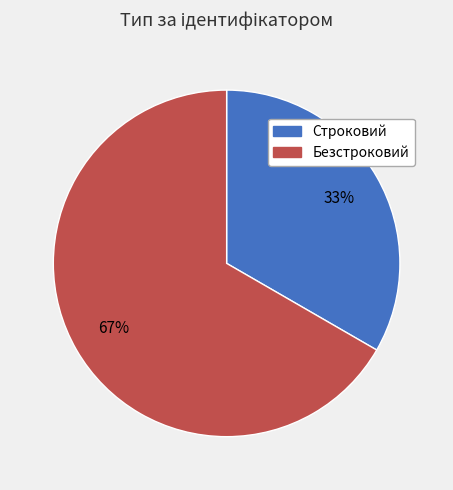

True or false: Строковий accounts for 43% of the total.

False